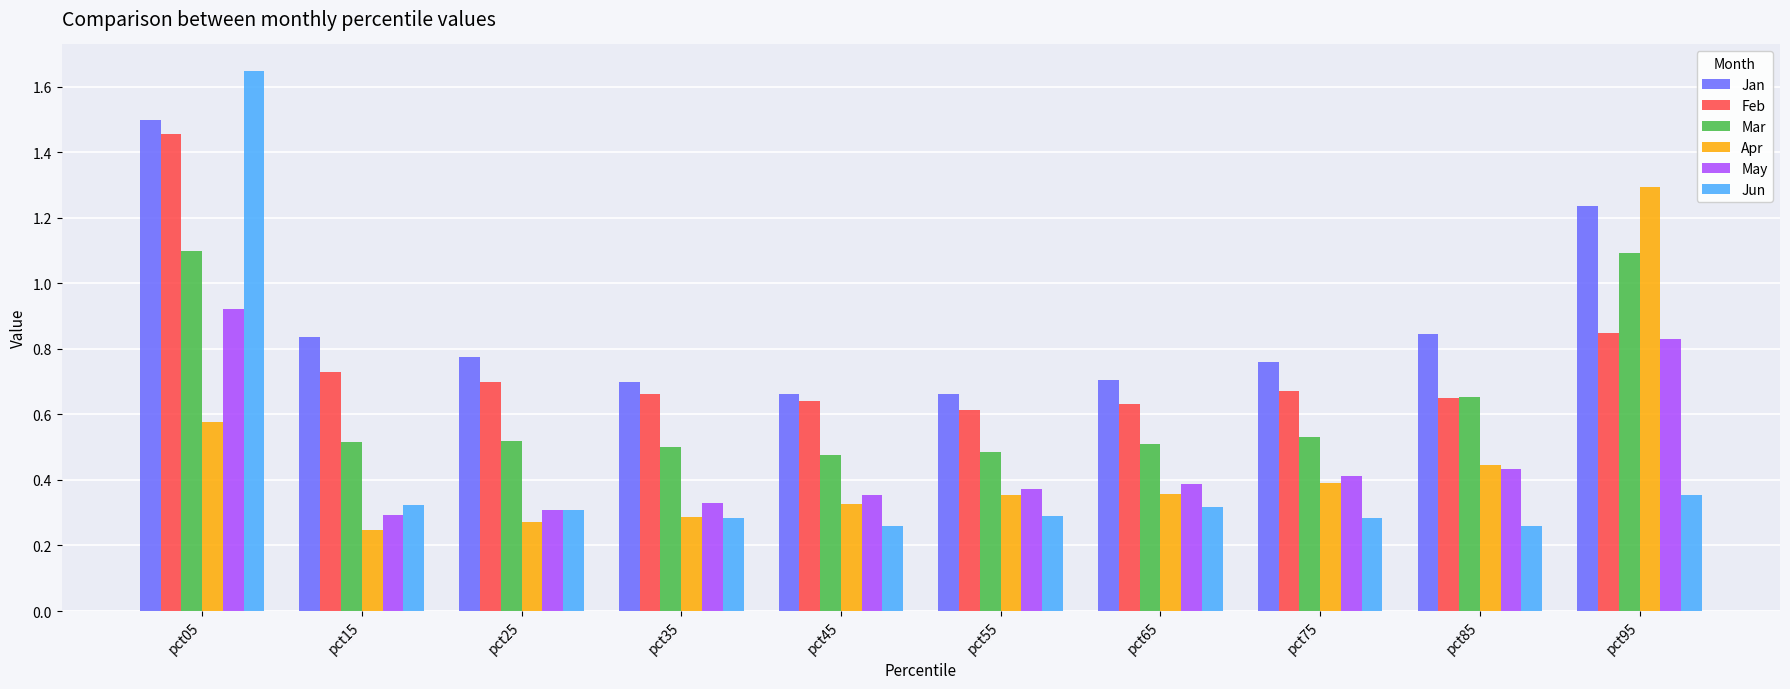

Which series has the largest total across all categories?

Jan